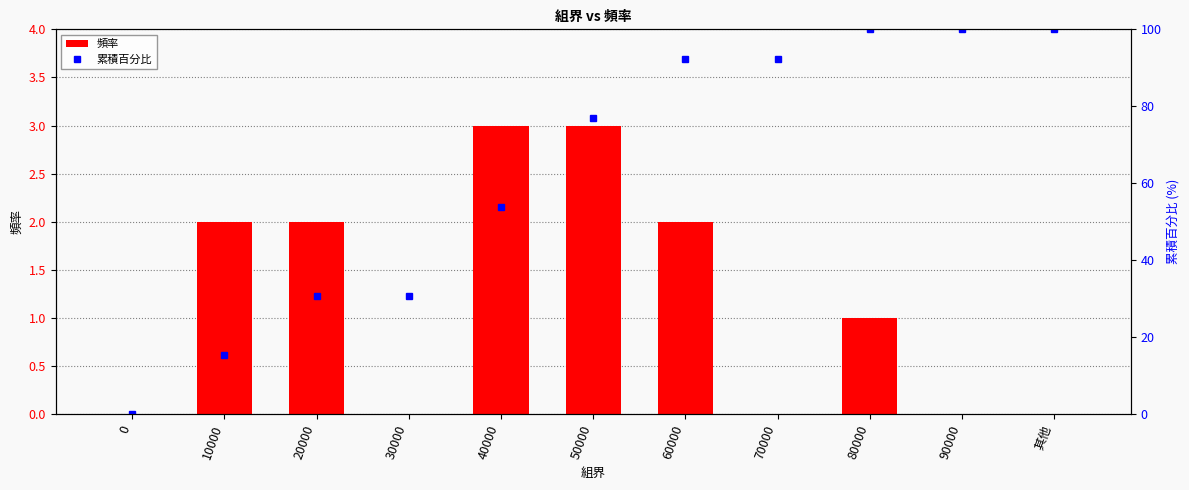

What position from the right is 50000?

6